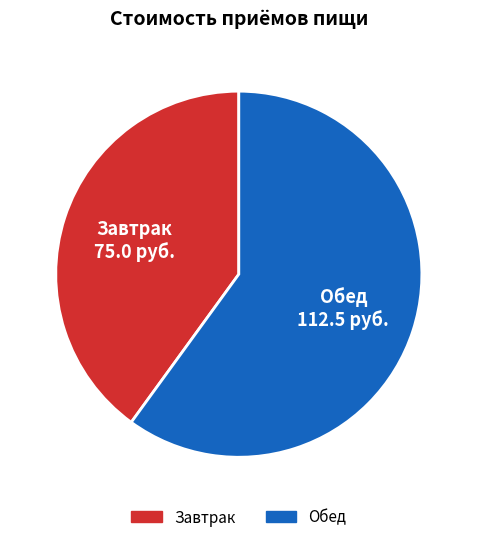

Is there any slice that represents more than half of the pie?

Yes